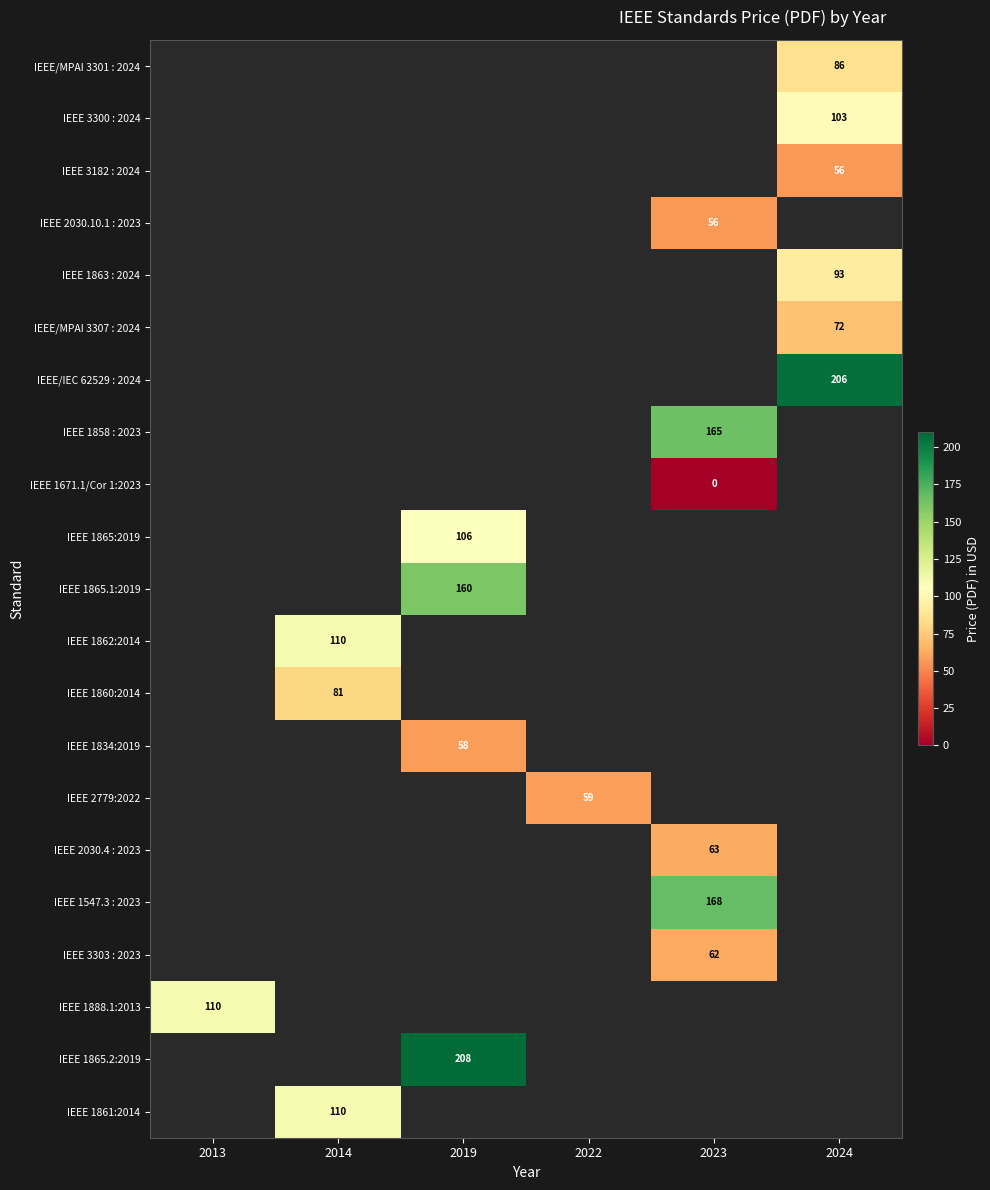

The value of IEEE 2030.4 : 2023 at 2023 is 63. True or false?

True